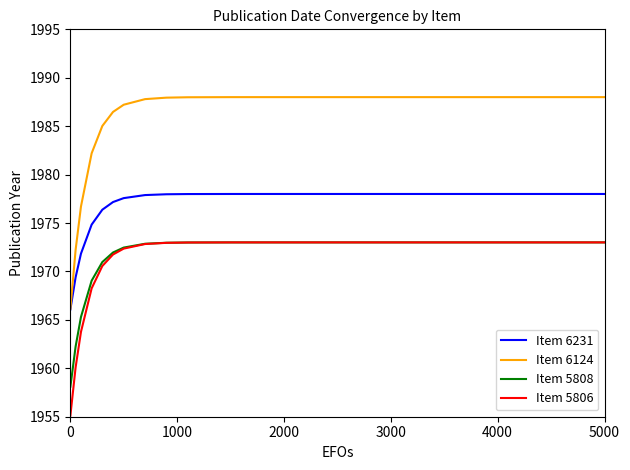

Which series has the largest range (max minus min)?

Item 6124